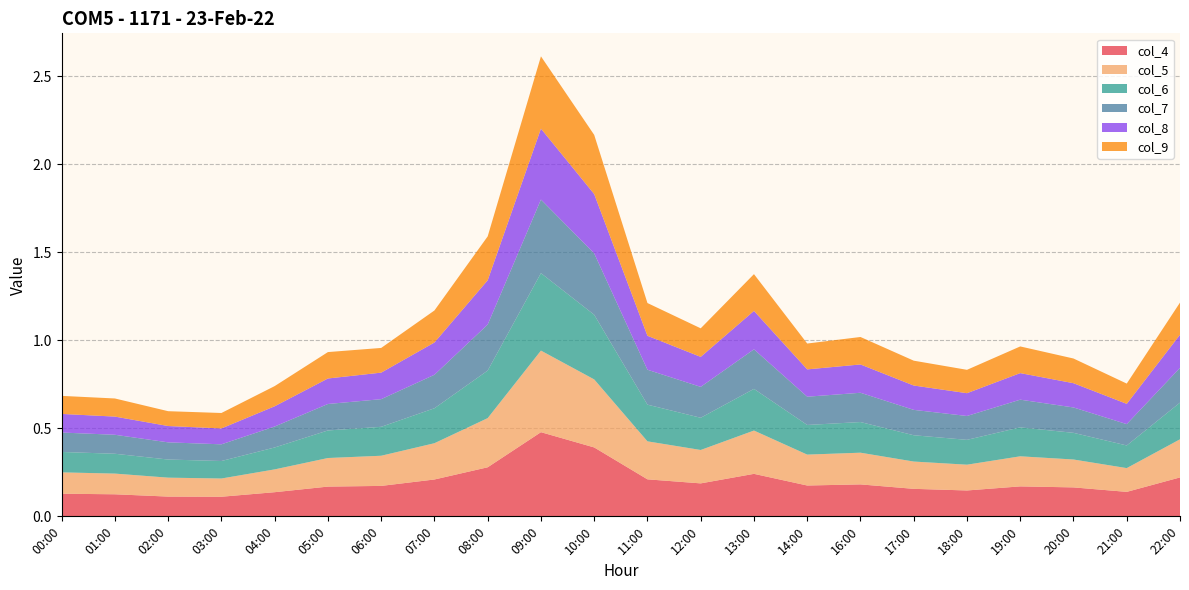

Reading right to left, what are all the values shown in this chart?

col_4: 22:00=0.2	21:00=0.1	20:00=0.2	19:00=0.2	18:00=0.1	17:00=0.2	16:00=0.2	14:00=0.2	13:00=0.2	12:00=0.2	11:00=0.2	10:00=0.4	09:00=0.5	08:00=0.3	07:00=0.2	06:00=0.2	05:00=0.2	04:00=0.1	03:00=0.1	02:00=0.1	01:00=0.1	00:00=0.1
col_5: 22:00=0.2	21:00=0.1	20:00=0.2	19:00=0.2	18:00=0.1	17:00=0.2	16:00=0.2	14:00=0.2	13:00=0.2	12:00=0.2	11:00=0.2	10:00=0.4	09:00=0.5	08:00=0.3	07:00=0.2	06:00=0.2	05:00=0.2	04:00=0.1	03:00=0.1	02:00=0.1	01:00=0.1	00:00=0.1
col_6: 22:00=0.2	21:00=0.1	20:00=0.2	19:00=0.2	18:00=0.1	17:00=0.1	16:00=0.2	14:00=0.2	13:00=0.2	12:00=0.2	11:00=0.2	10:00=0.4	09:00=0.4	08:00=0.3	07:00=0.2	06:00=0.2	05:00=0.2	04:00=0.1	03:00=0.1	02:00=0.1	01:00=0.1	00:00=0.1
col_7: 22:00=0.2	21:00=0.1	20:00=0.1	19:00=0.2	18:00=0.1	17:00=0.1	16:00=0.2	14:00=0.2	13:00=0.2	12:00=0.2	11:00=0.2	10:00=0.3	09:00=0.4	08:00=0.3	07:00=0.2	06:00=0.2	05:00=0.2	04:00=0.1	03:00=0.1	02:00=0.1	01:00=0.1	00:00=0.1
col_8: 22:00=0.2	21:00=0.1	20:00=0.1	19:00=0.2	18:00=0.1	17:00=0.1	16:00=0.2	14:00=0.2	13:00=0.2	12:00=0.2	11:00=0.2	10:00=0.3	09:00=0.4	08:00=0.3	07:00=0.2	06:00=0.2	05:00=0.1	04:00=0.1	03:00=0.1	02:00=0.1	01:00=0.1	00:00=0.1
col_9: 22:00=0.2	21:00=0.1	20:00=0.1	19:00=0.2	18:00=0.1	17:00=0.1	16:00=0.2	14:00=0.1	13:00=0.2	12:00=0.2	11:00=0.2	10:00=0.3	09:00=0.4	08:00=0.2	07:00=0.2	06:00=0.1	05:00=0.1	04:00=0.1	03:00=0.1	02:00=0.1	01:00=0.1	00:00=0.1